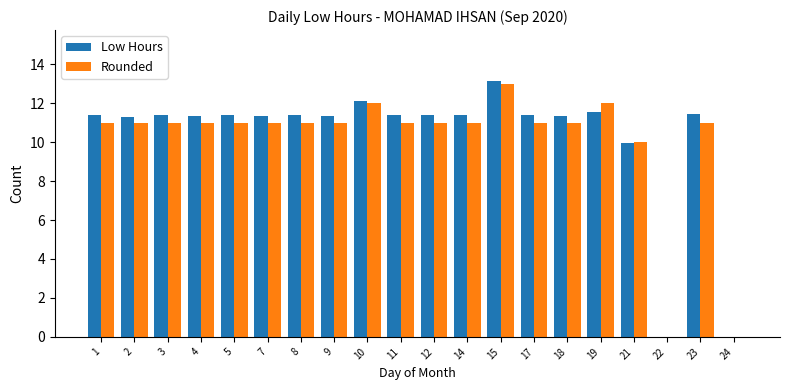

What is the spread (max minus min) of values at 14?

0.4